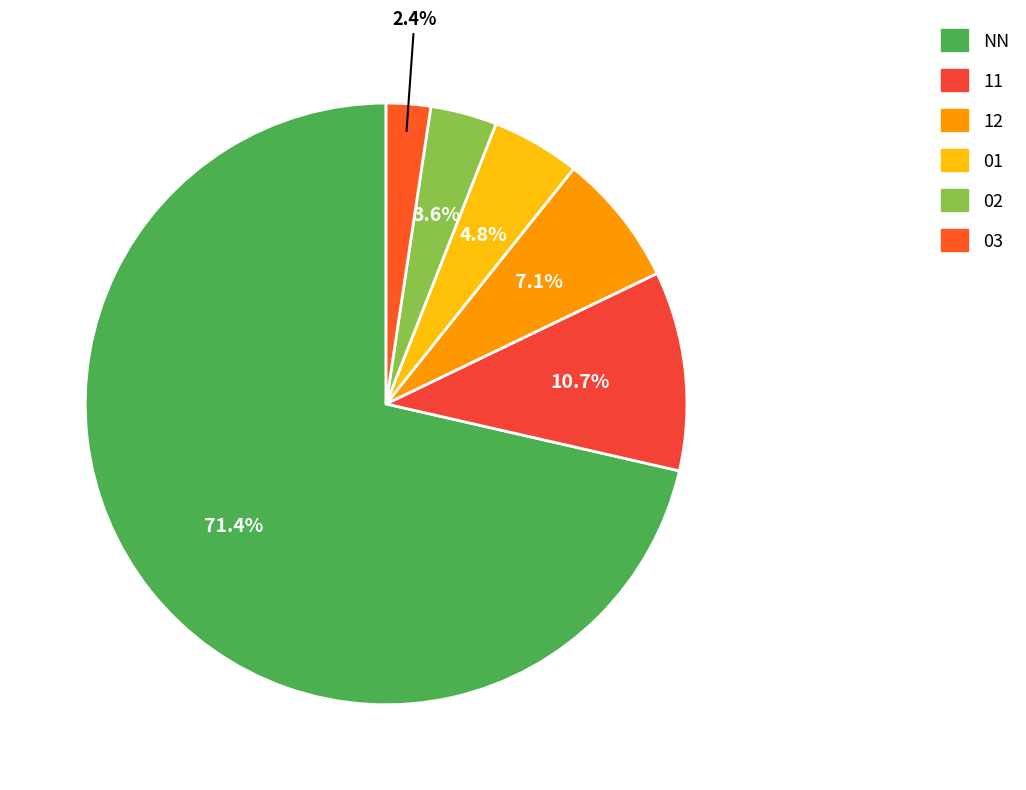

To the nearest percent, what percentage of the pie is 12?

7%